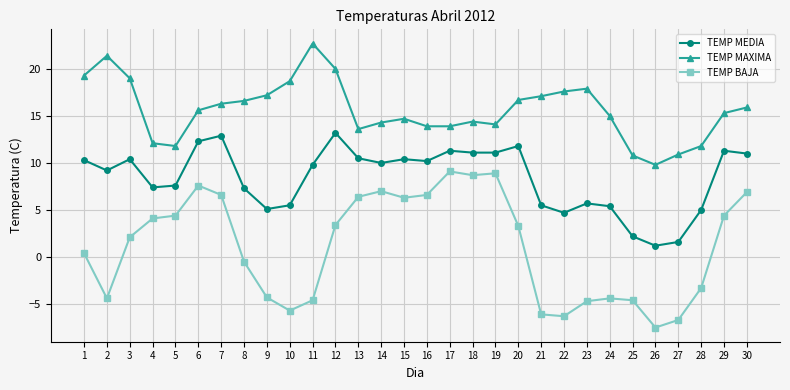

Is the value of TEMP MAXIMA at 25 greater than the value of TEMP BAJA at 27?

Yes